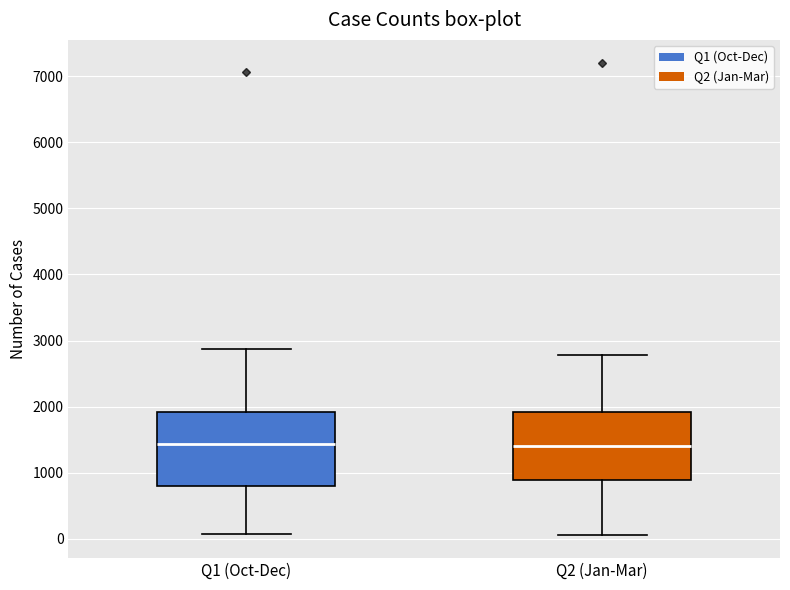

Reading left to right, transcribe this box plot: for each box, give where its median line is, the range the box spans, and where its two whiskers end, as read against the y-axis. The values are not printed on the chart, so give them approximately, as read against the axis.

Q1 (Oct-Dec): median 1400, box 800 to 1900, whiskers 100 to 2900
Q2 (Jan-Mar): median 1400, box 900 to 1900, whiskers 100 to 2800